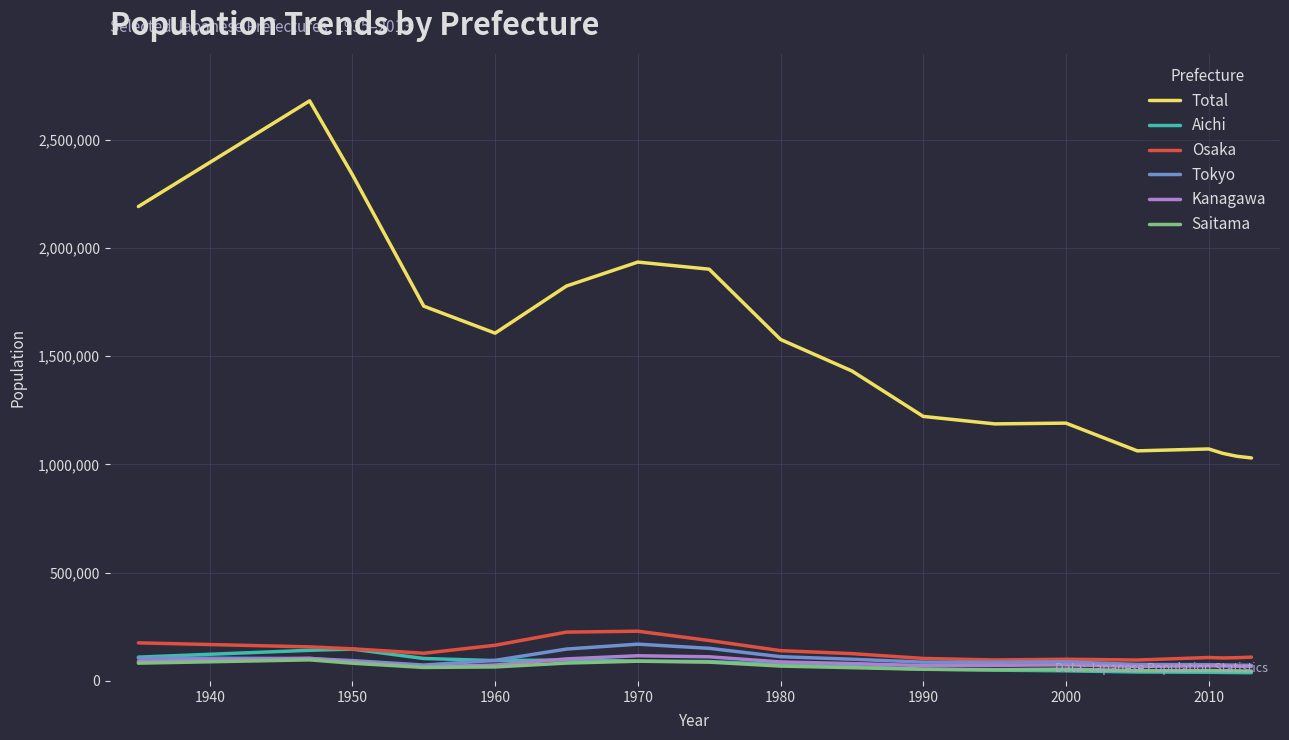

True or false: Total and Osaka intersect in this chart.

False